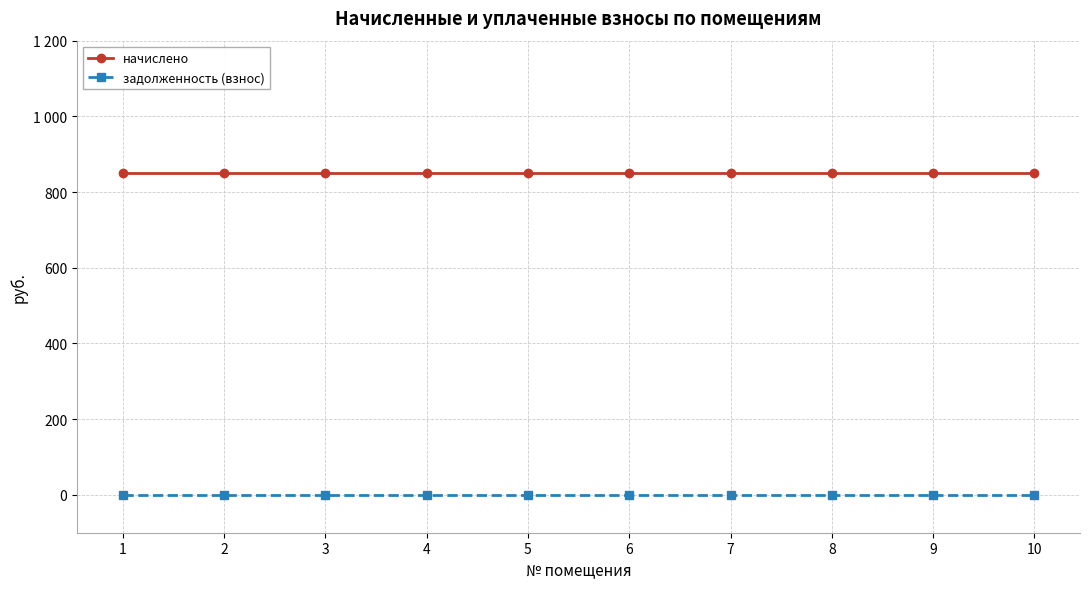

What are all the series names shown in the legend?

начислено, задолженность (взнос)